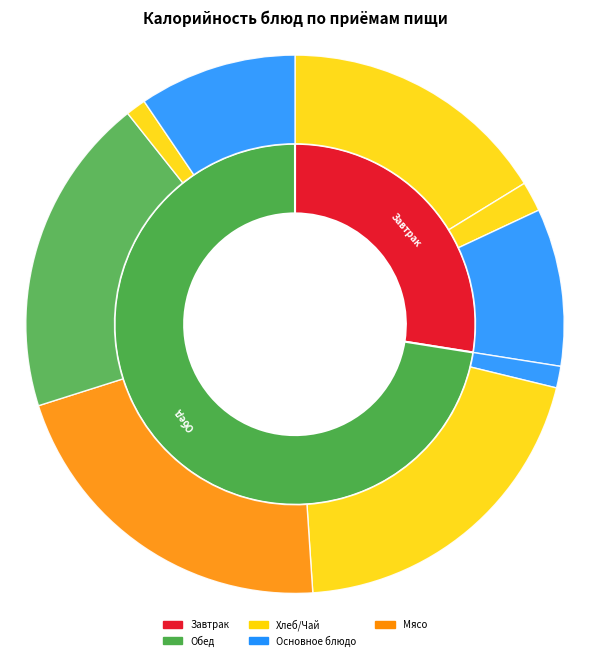

True or false: Хлеб пшеничный (завтрак) accounts for 9% of the total.

True